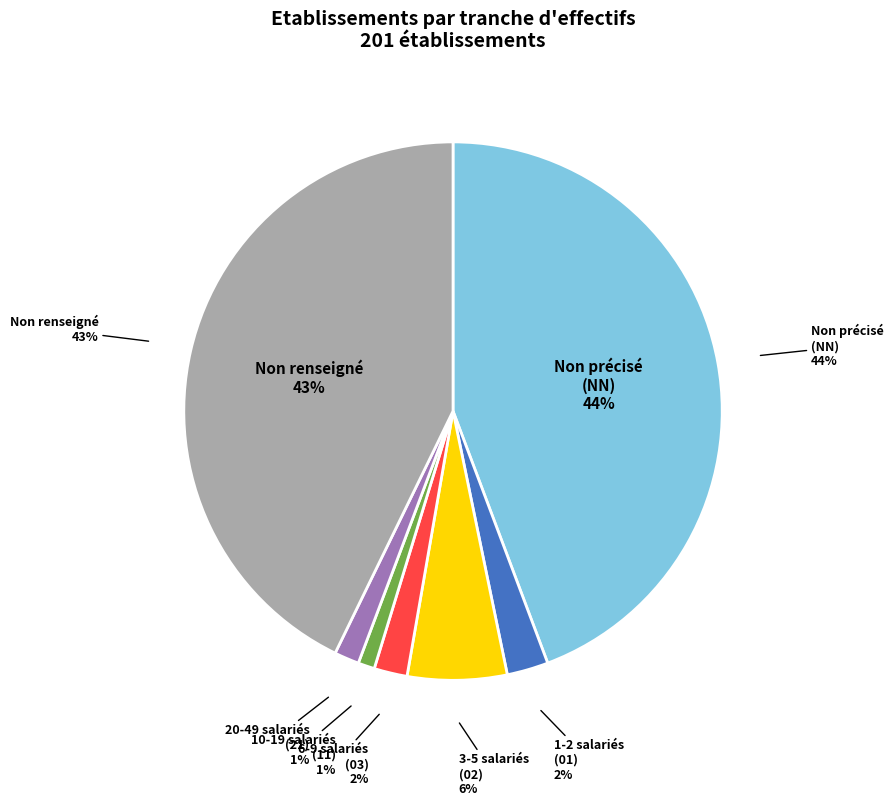

Is 21 the majority of the pie?

No